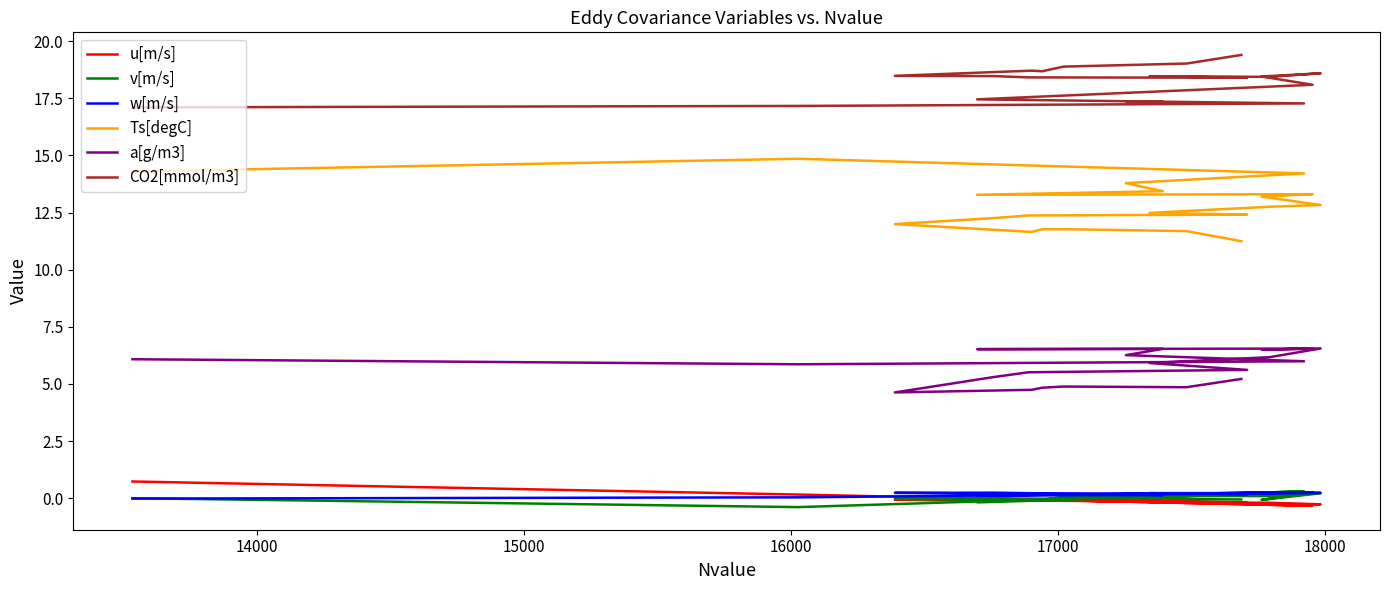

How many values in w[m/s] are below zero?

1